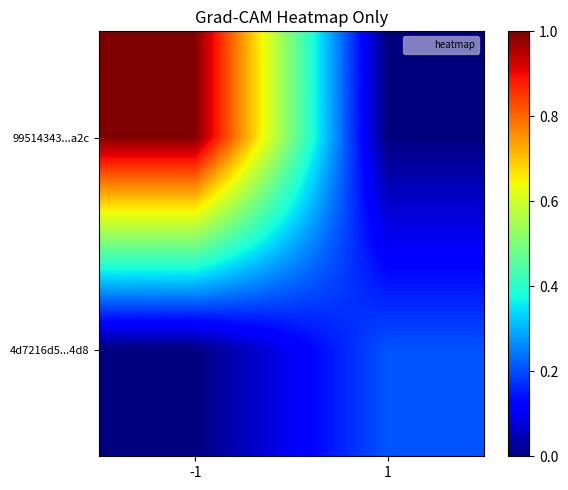

Rank the series at 1 from lowest to highest value.

99514343...a2c, 4d7216d5...4d8